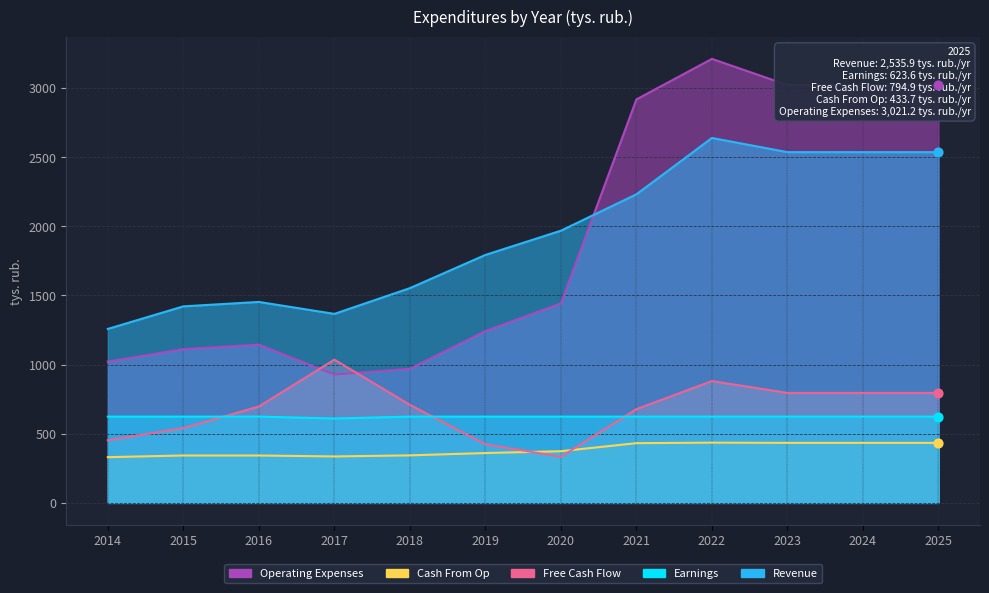

Which series has the largest Y range (max minus min)?

Operating Expenses